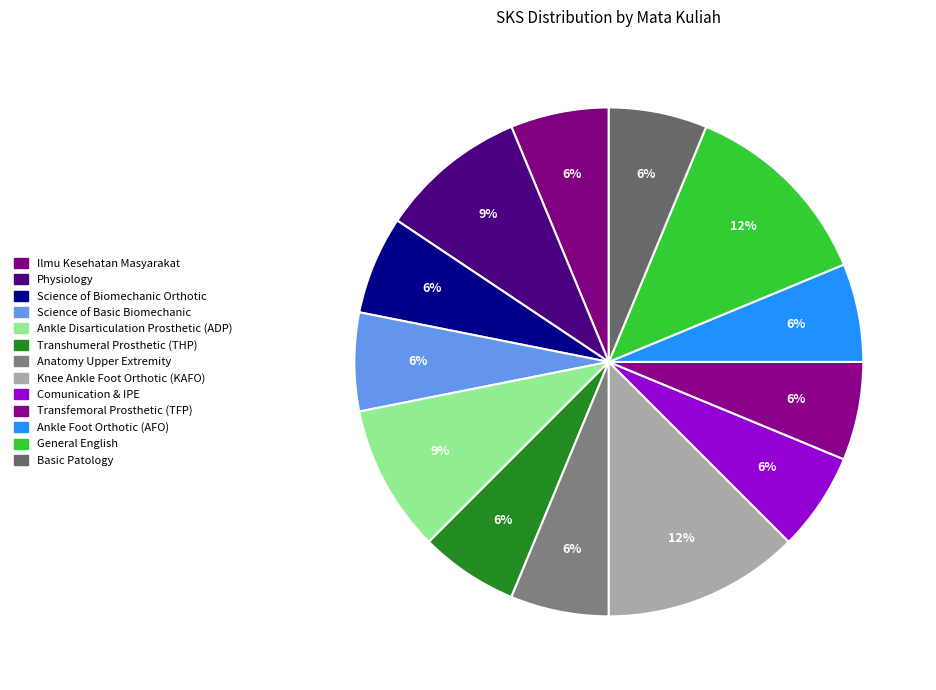

Approximately how many times larger is the value at General English compared to Ilmu Kesehatan Masyarakat?

2.0